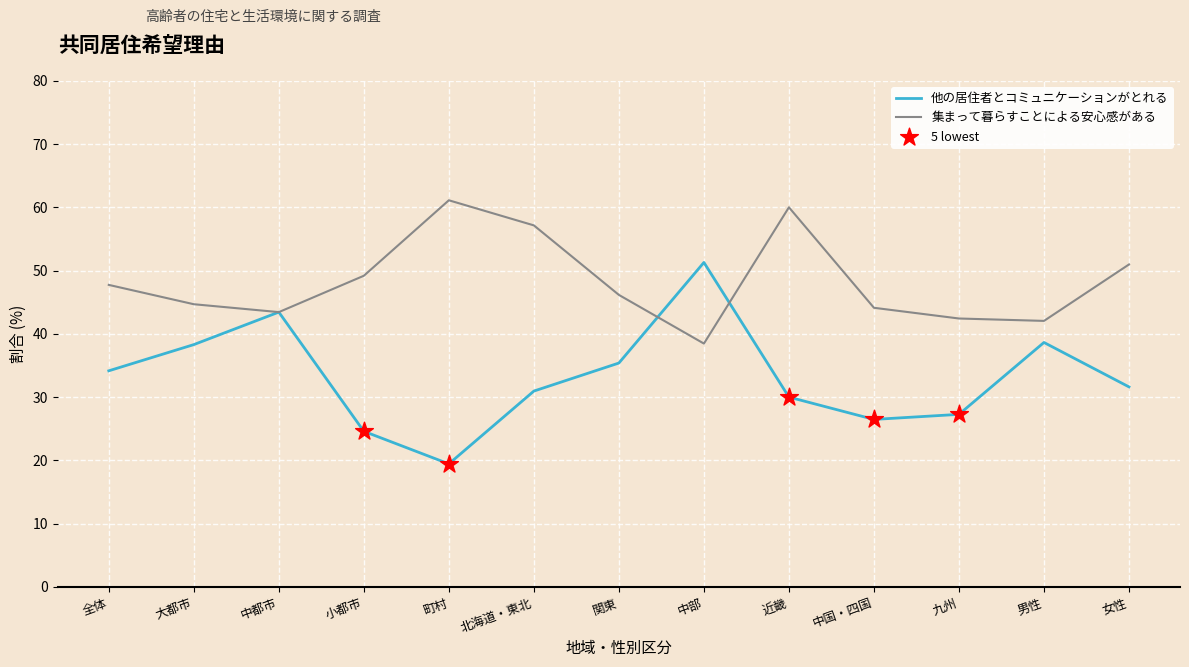

What is the total value across all series at 近畿?

90.0